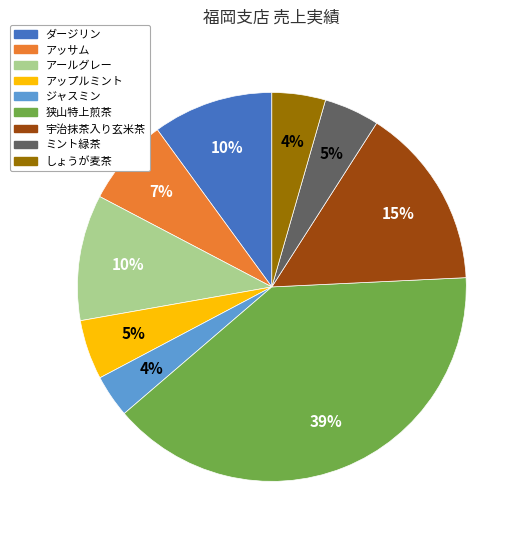

Which slice is the largest?

狭山特上煎茶